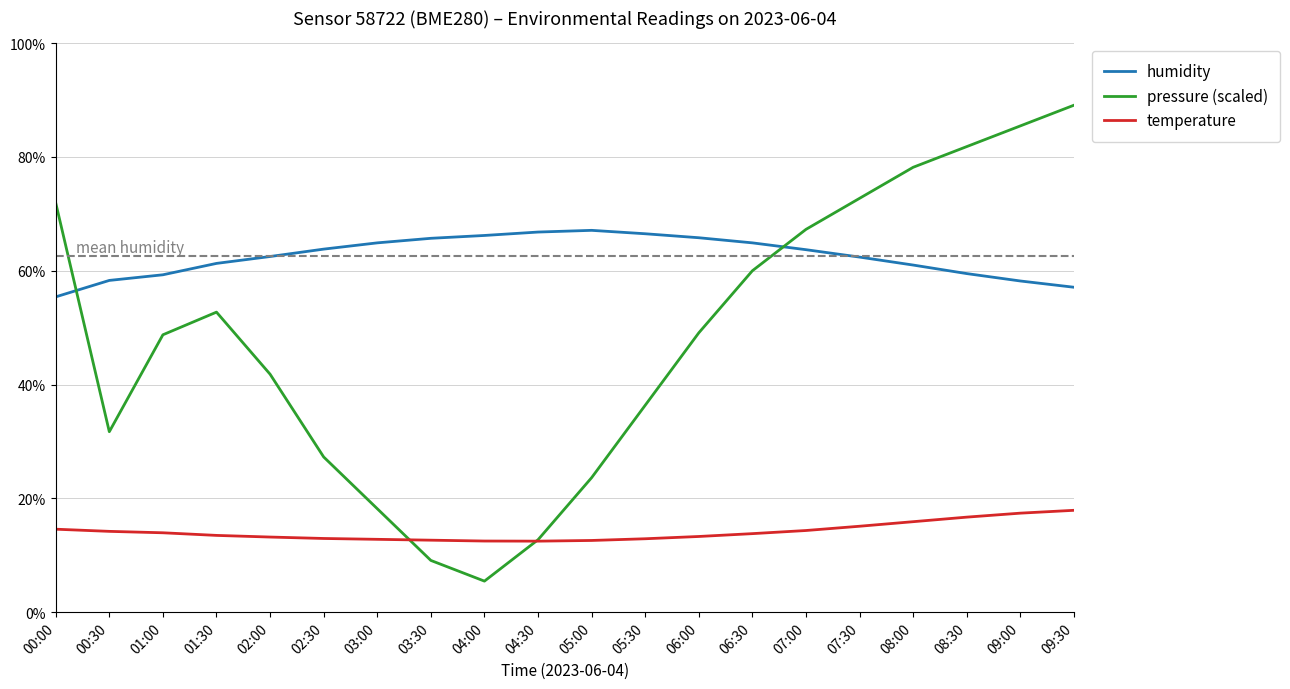

The humidity series shows 62.4 at 07:30. True or false?

True